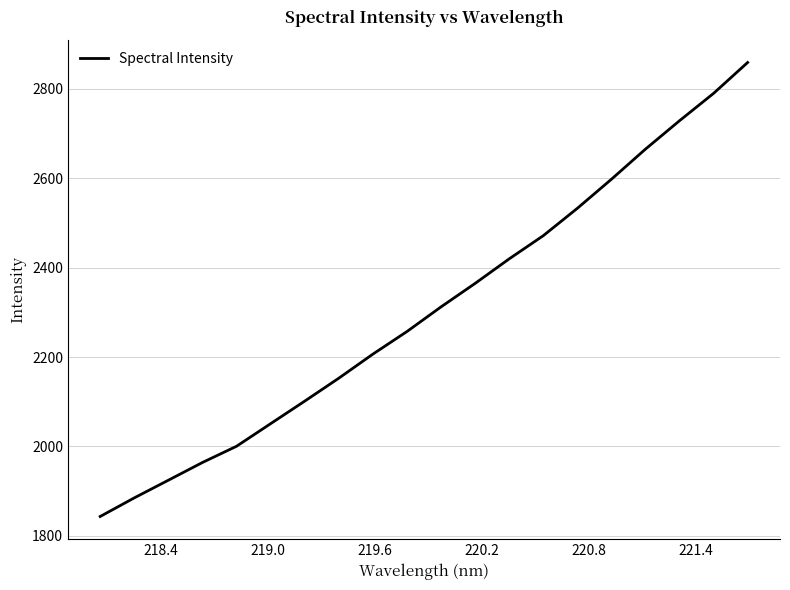

What is the minimum value shown in the chart?

1843.2